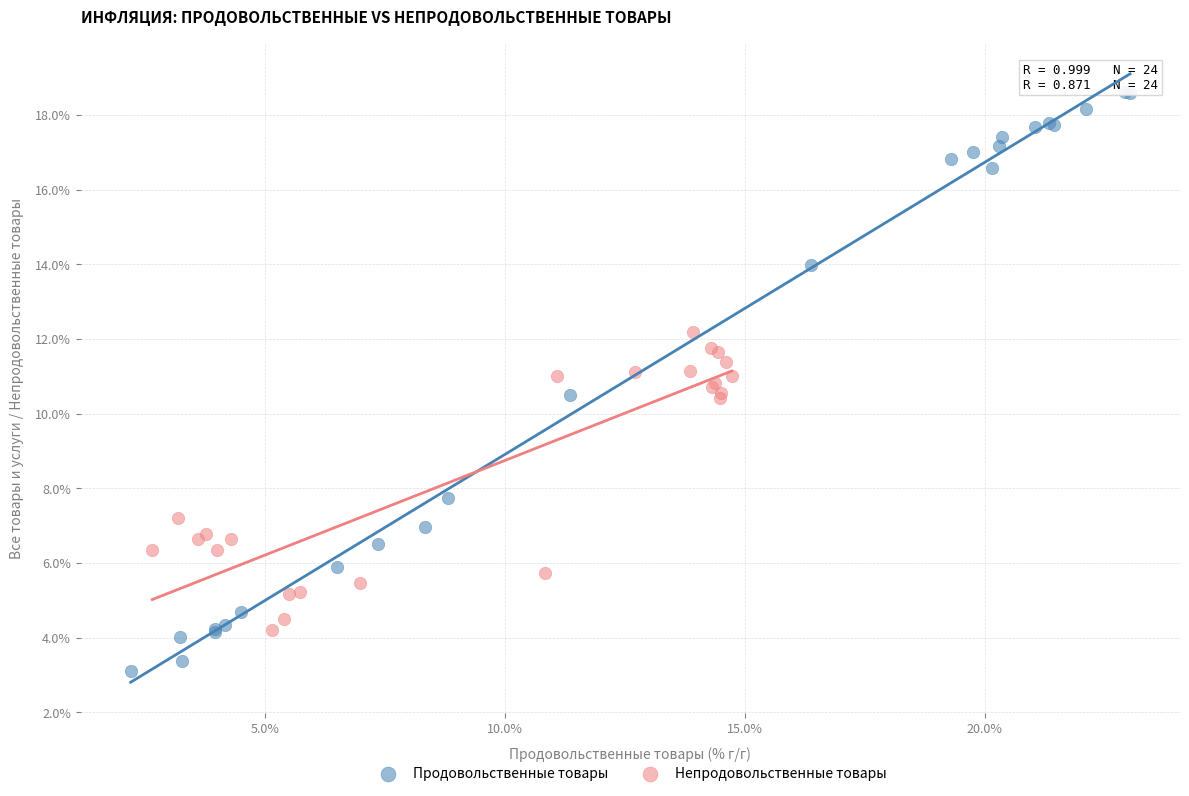

Which series has the widest spread of Y values?

Продовольственные товары